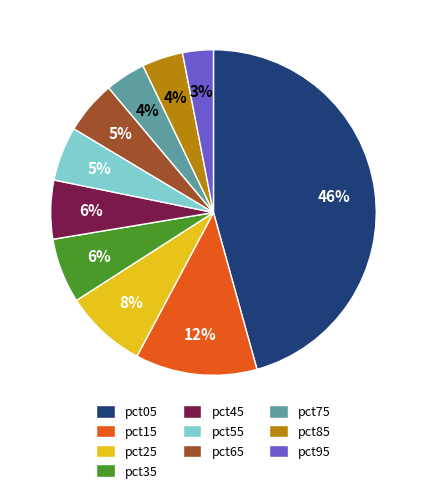

Is it true that pct95 is 3% of the pie?

True